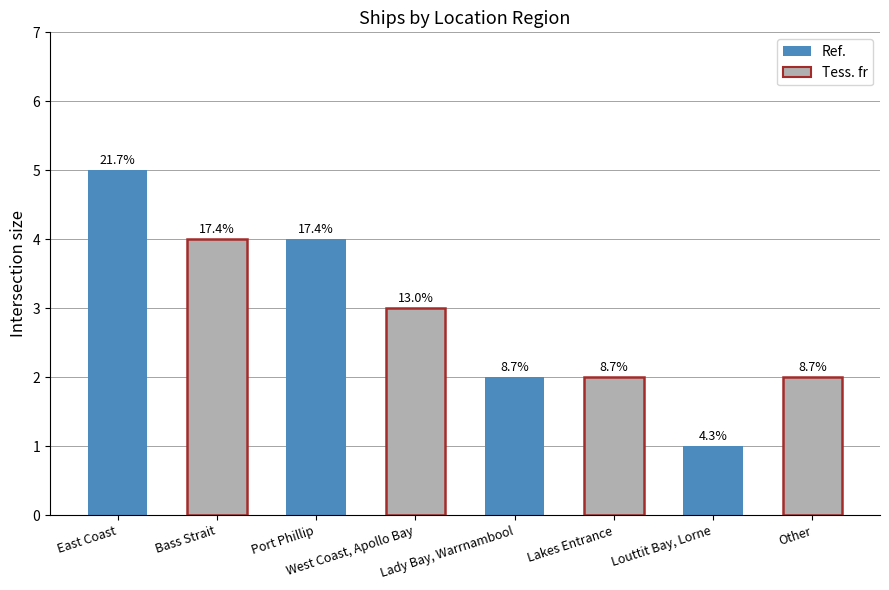

At which label does the data first exceed 3?

East Coast